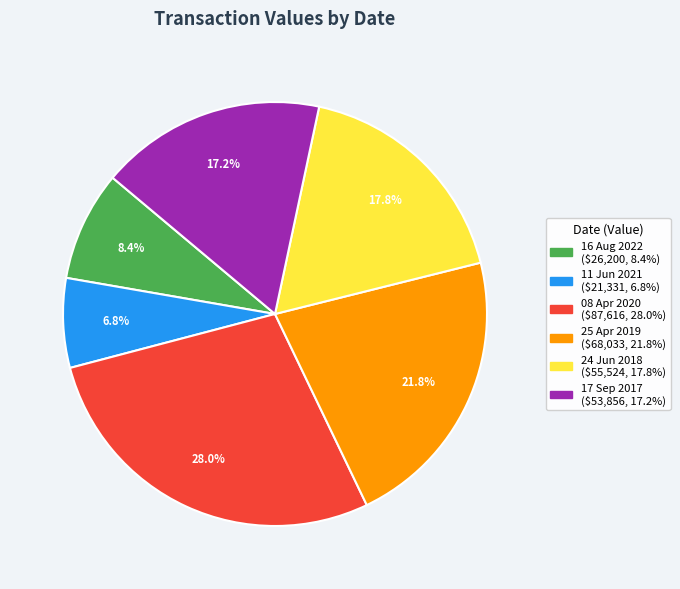

To the nearest percent, what is the difference between the largest and smallest slice percentages?

21%